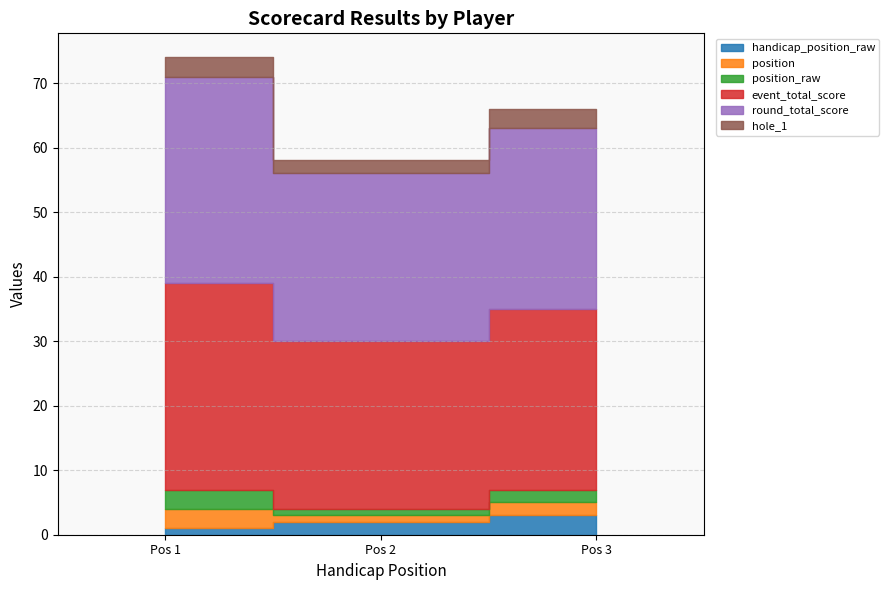

The event_total_score series shows 34 at Jannik Rohmann. True or false?

False